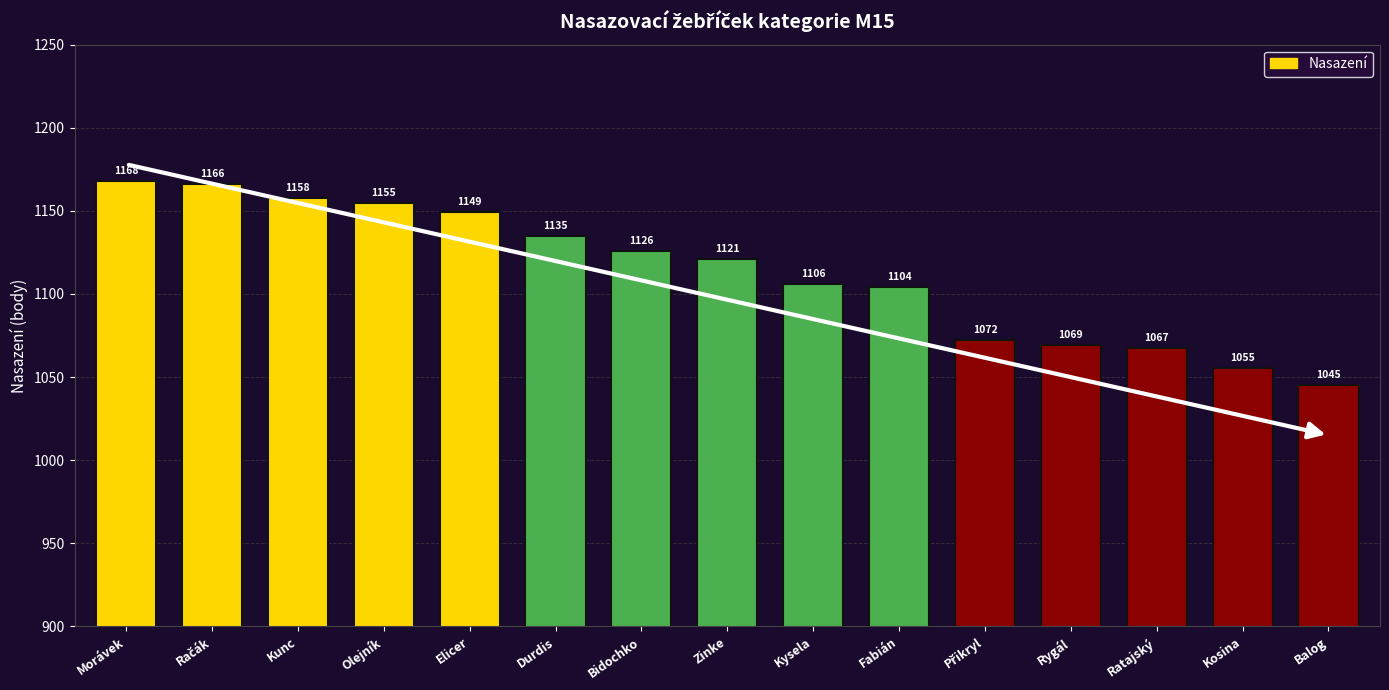

Read the value at Rygál.

1069.0